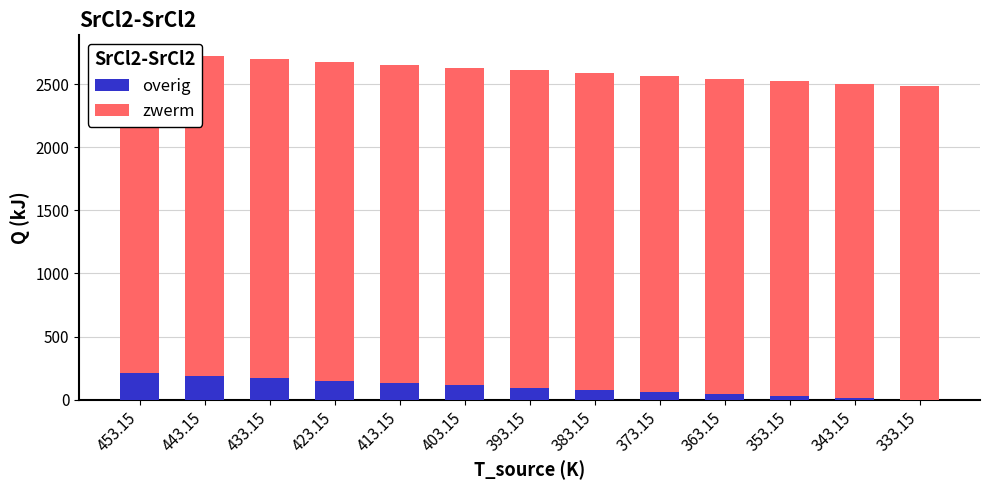

How many values in the overig series are below 96?

6